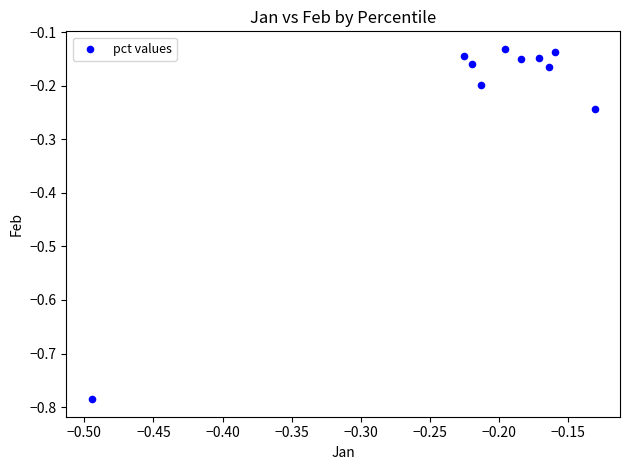

What is the range of X values (max minus min)?

0.4